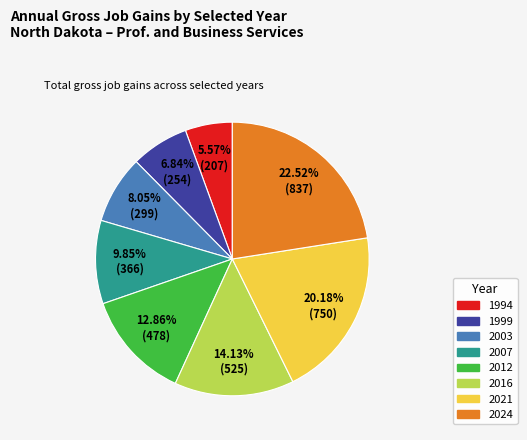

How many slices are in this pie chart?

8